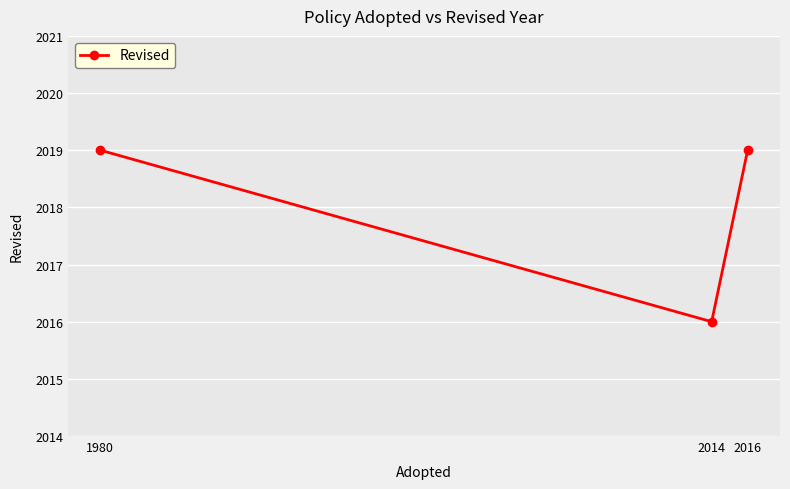

Reading left to right, extract all data points from this chart.

2019	2016	2019